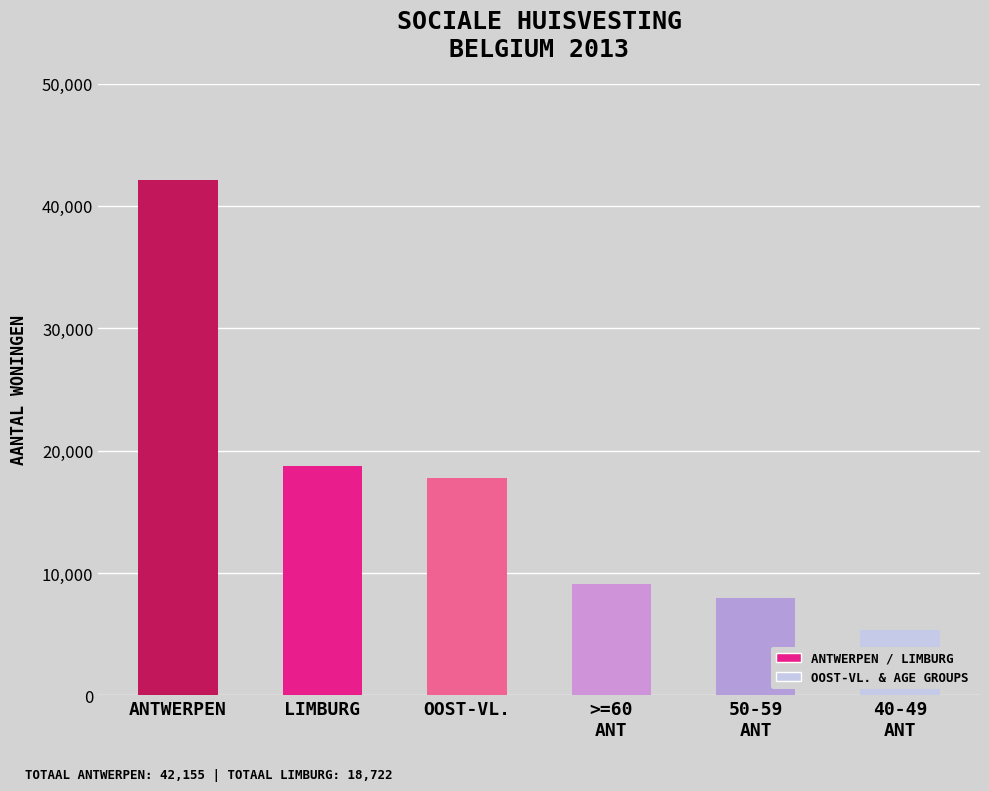

Reading left to right, list all the values displayed in this chart.

42155	18722	17735	9120	7968	5332